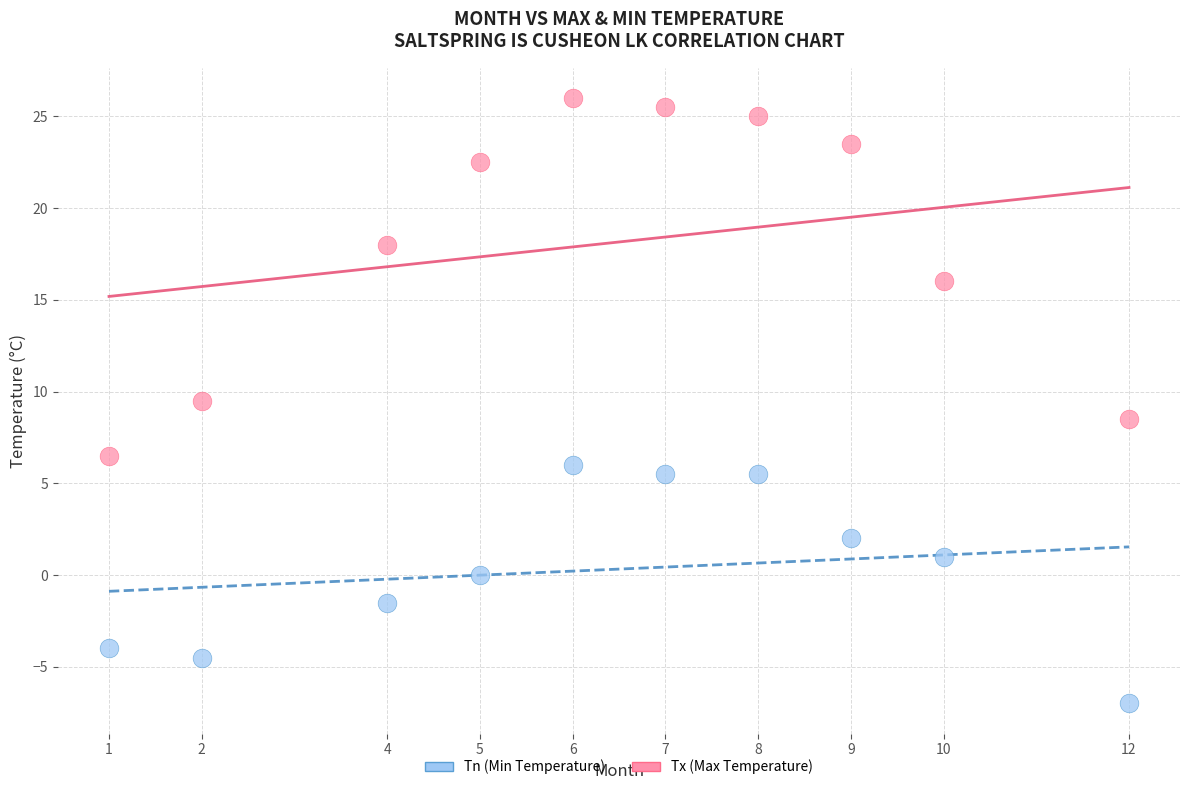

Across all data points, what is the range of X values (max minus min)?

11.0